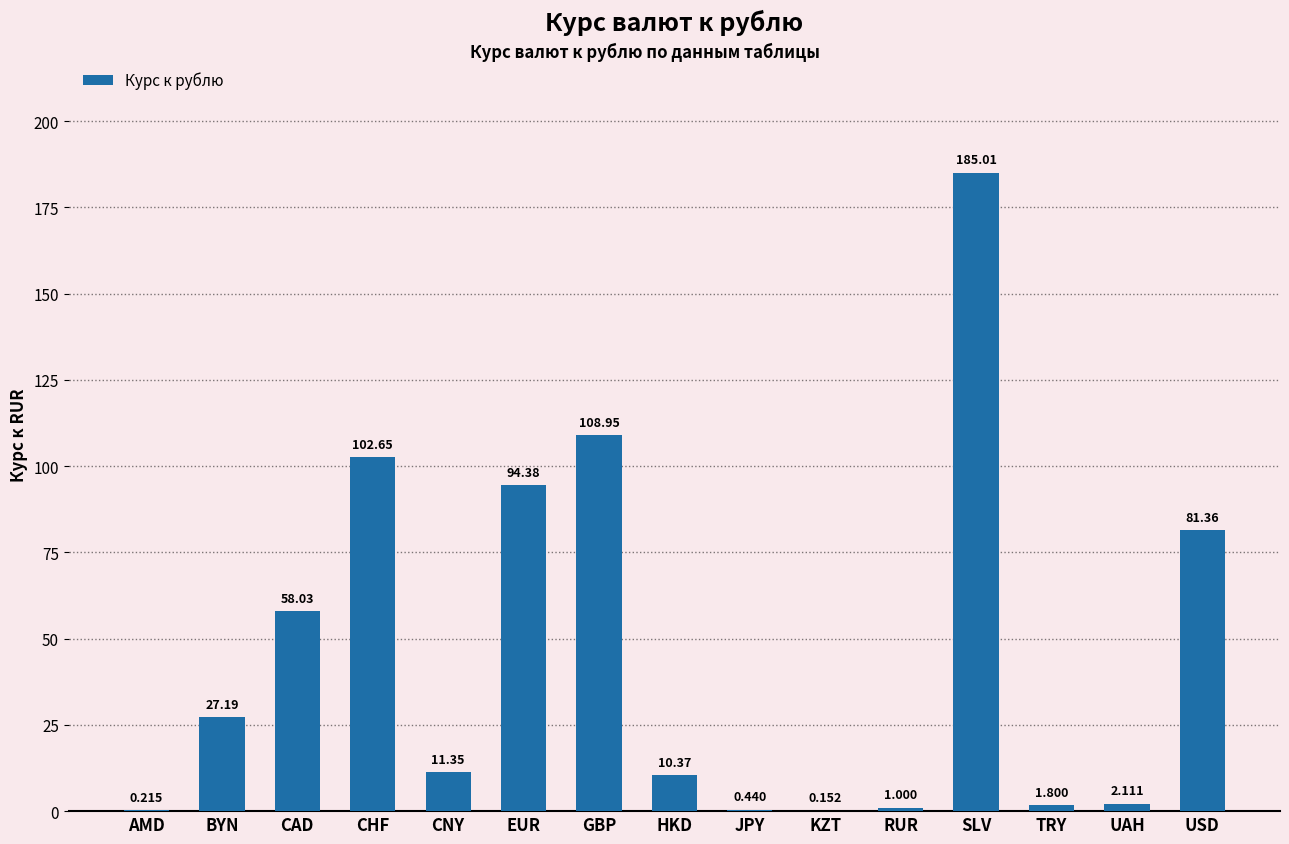

At which label is the value closest to 92?

EUR